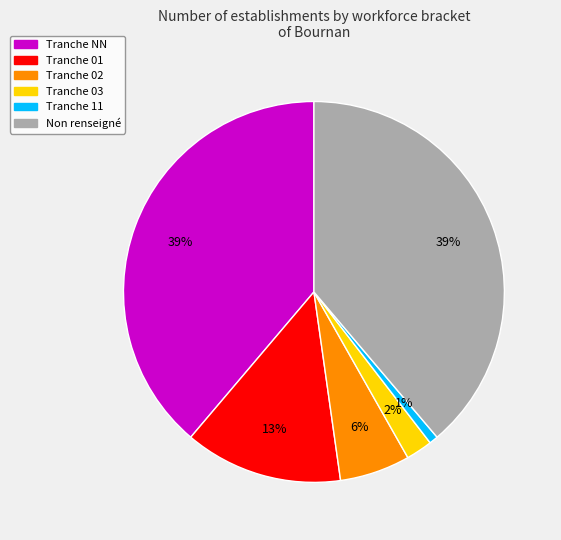

To the nearest percent, what is the average slice percentage?

17%